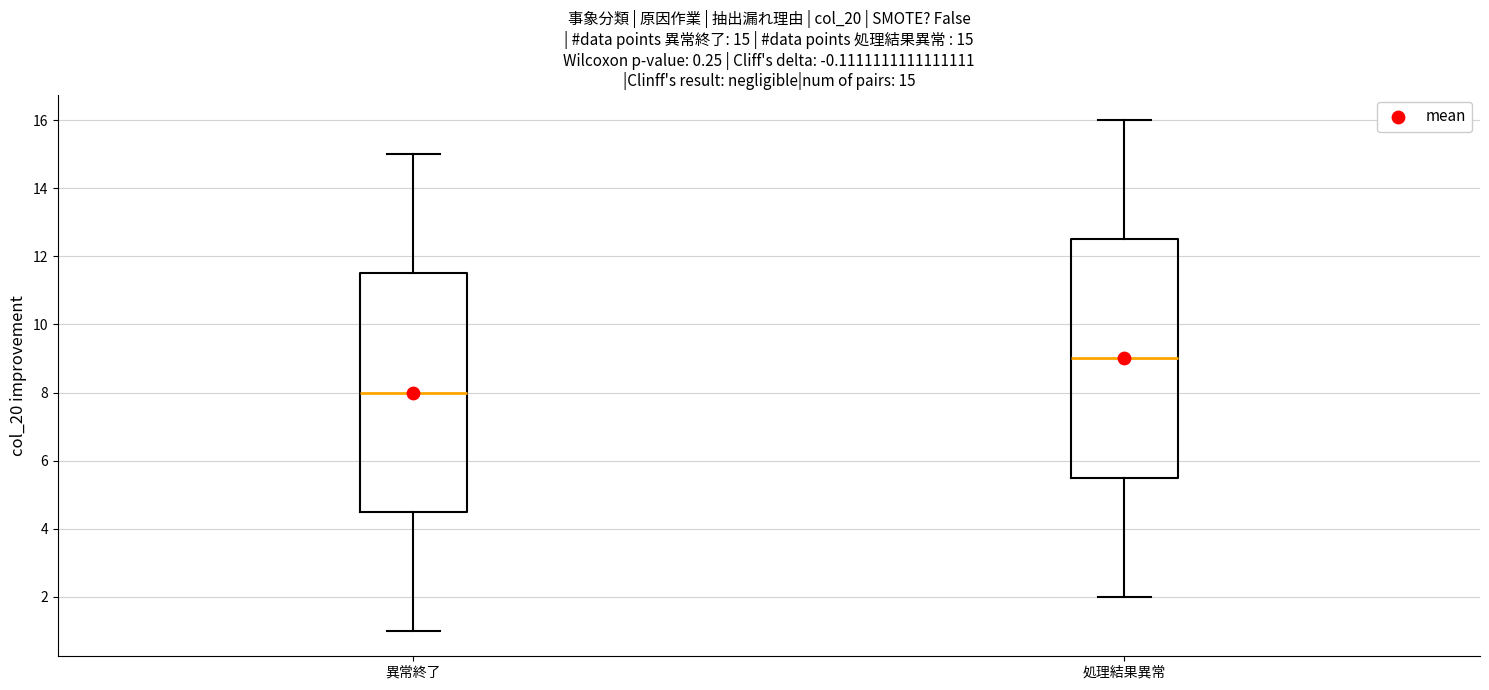

Which box's median line is the highest?

処理結果異常